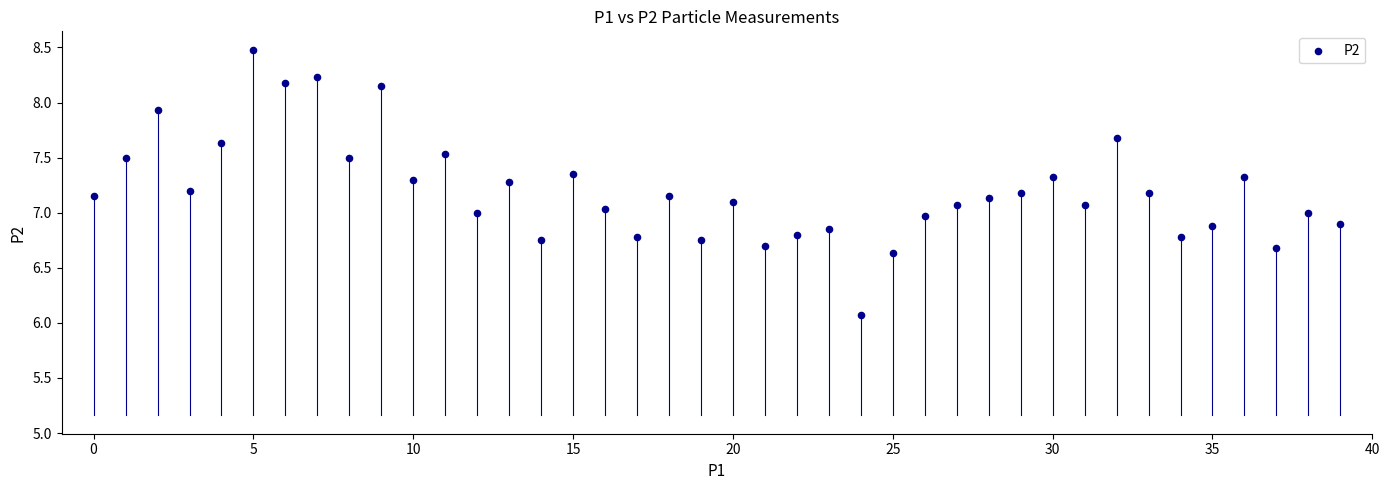

What is the range of Y values (max minus min)?

2.4